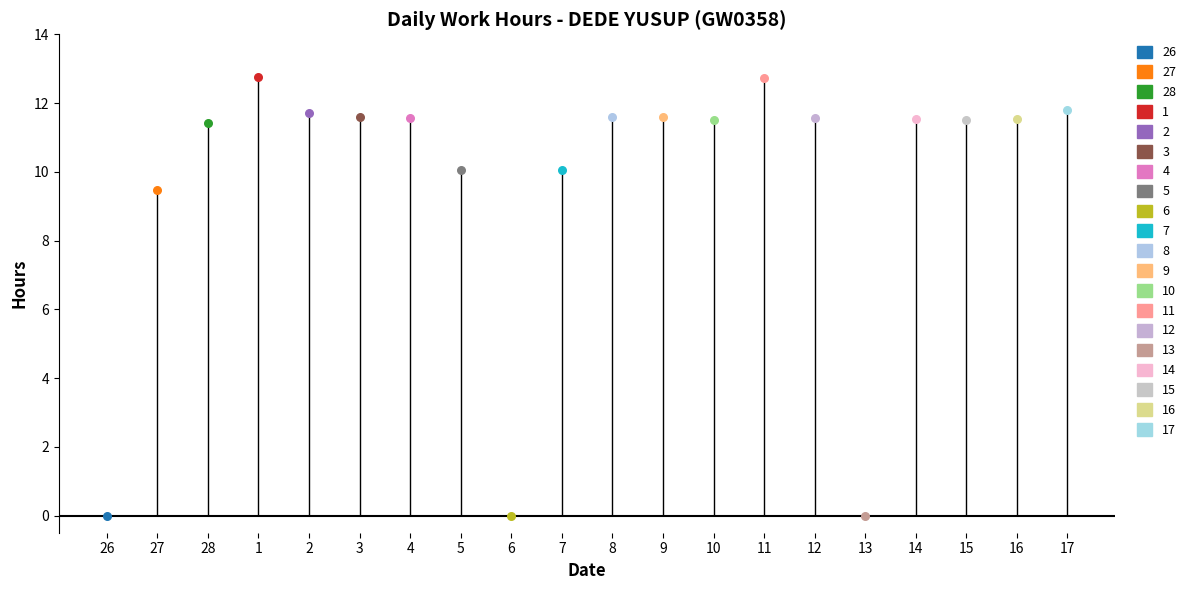

Approximately how many times larger is the value at 5 compared to 16?

0.9